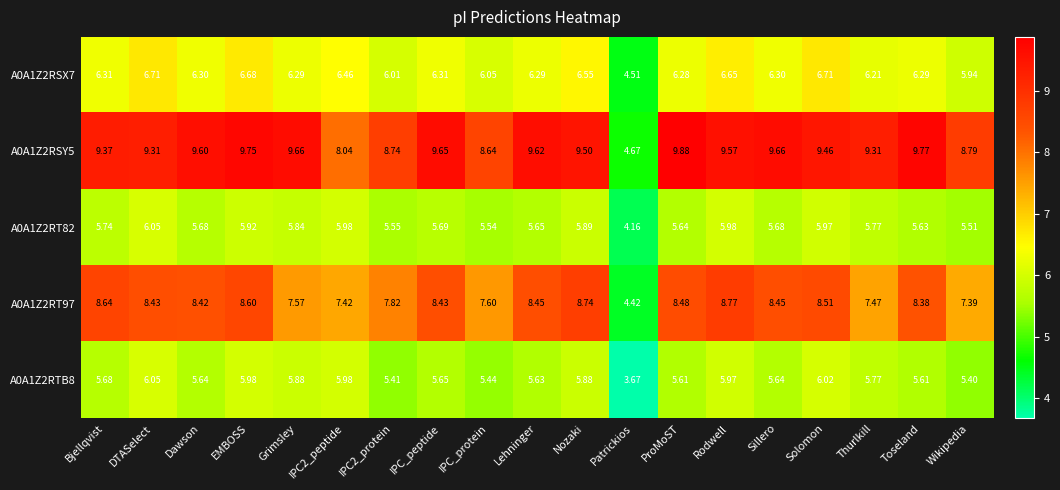

At which label does A0A1Z2RSY5 first exceed 9?

Bjellqvist